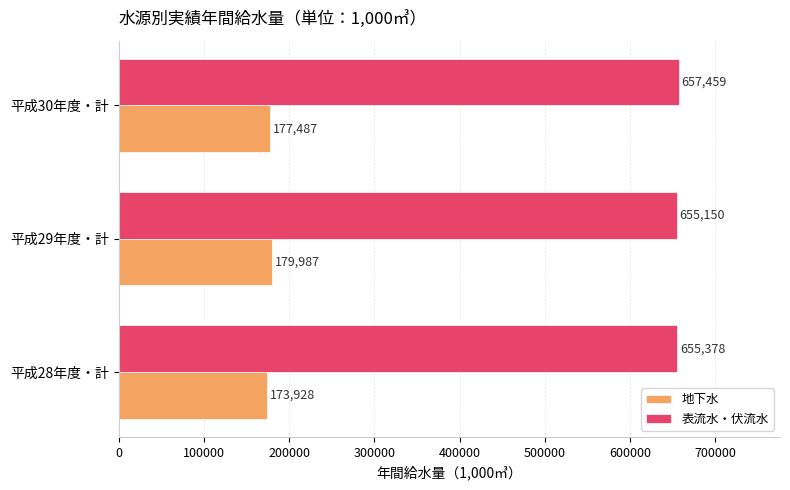

What is the difference between the highest and lowest values at 平成30年度・計?

479972